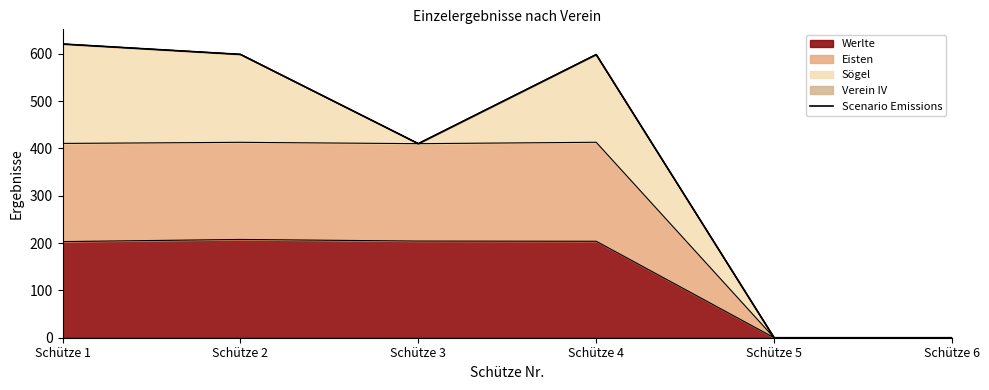

How many lines are shown in the chart?

1